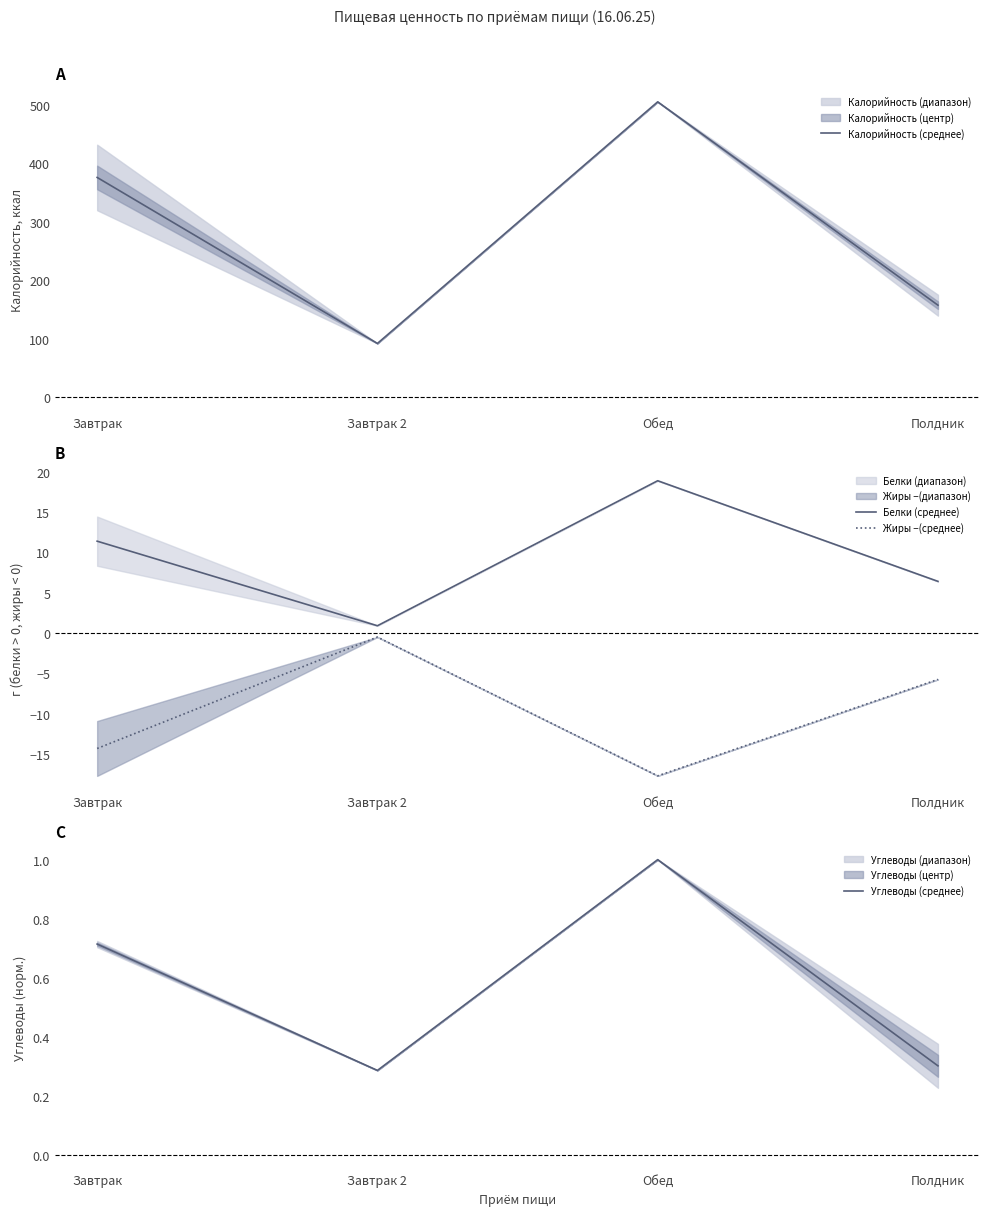

What is the value of the Белки (среднее) point at the 1st from the left?

11.4